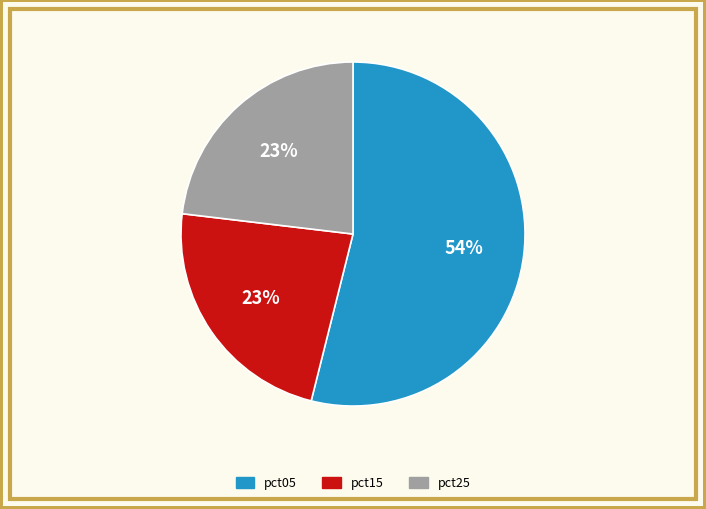

Is there a majority slice in this chart?

Yes